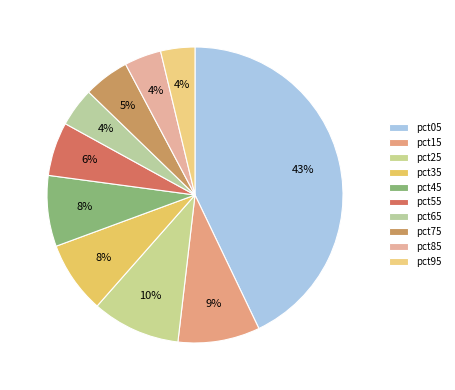

To the nearest percent, what percentage of the pie is pct65?

4%